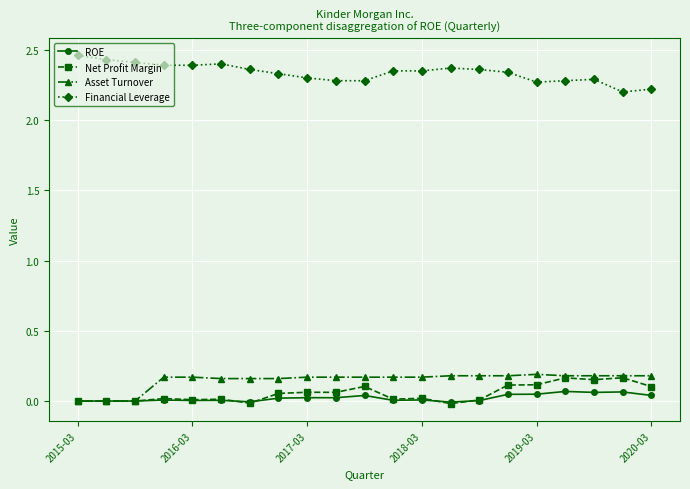

What is the minimum value for Financial Leverage?

2.2